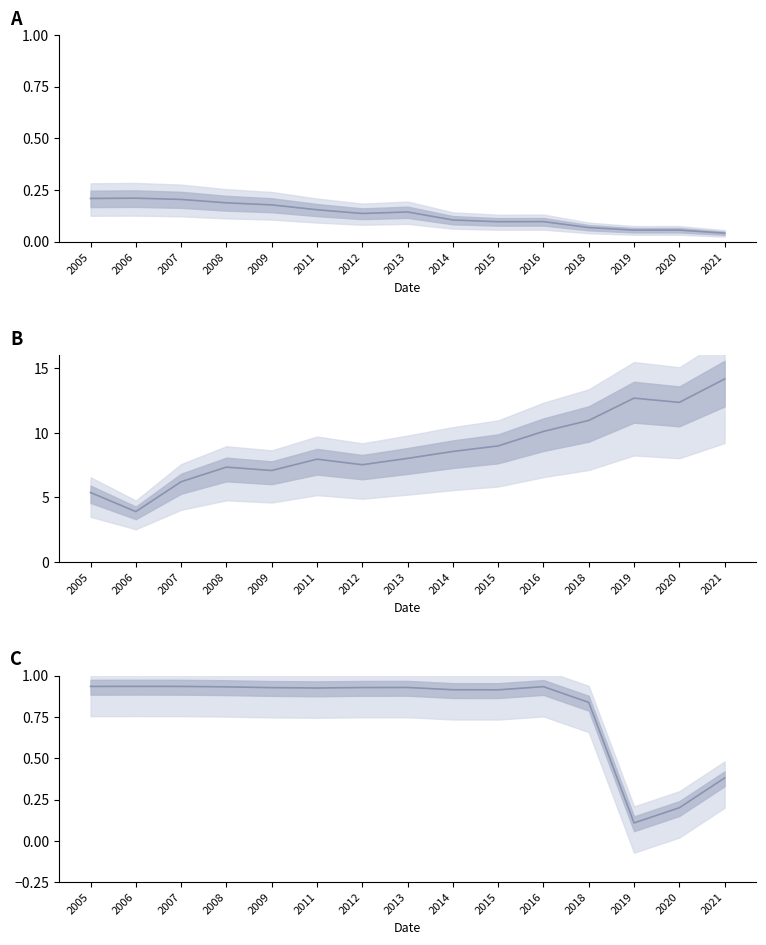

The P_per_u series shows 0.1 at 2016. True or false?

False